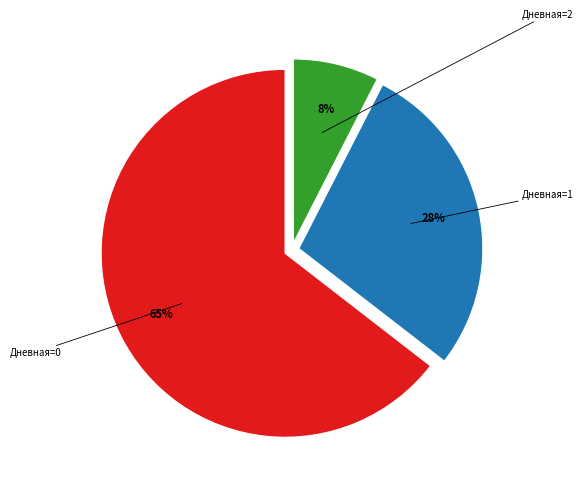

How many segments does this pie chart have?

3